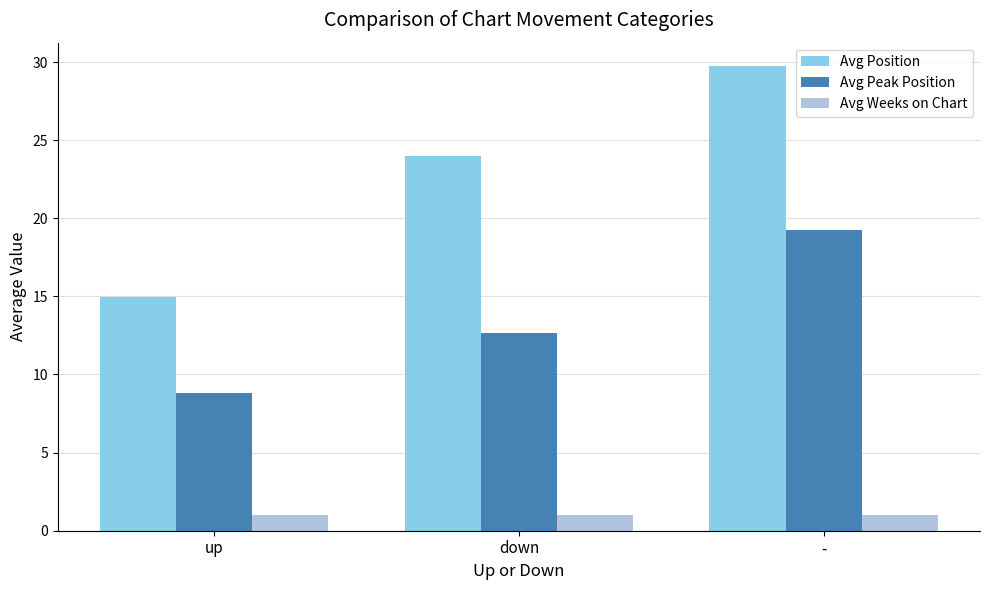

At which label is Avg Peak Position closest to 14?

down